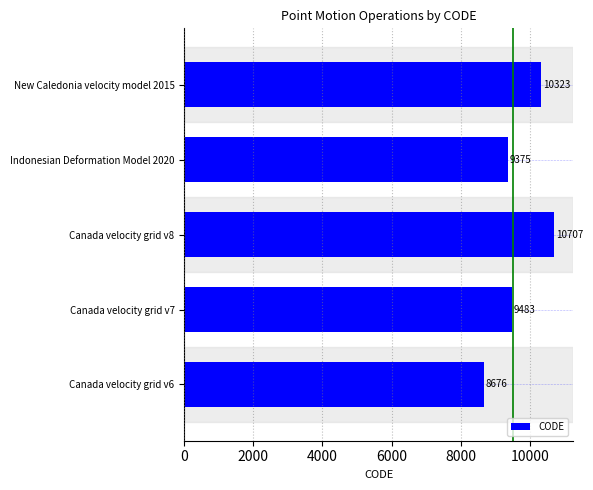

Reading bottom to top, what are all the values shown in this chart?

Canada velocity grid v6=8676	Canada velocity grid v7=9483	Canada velocity grid v8=10707	Indonesian Deformation Model 2020=9375	New Caledonia velocity model 2015=10323